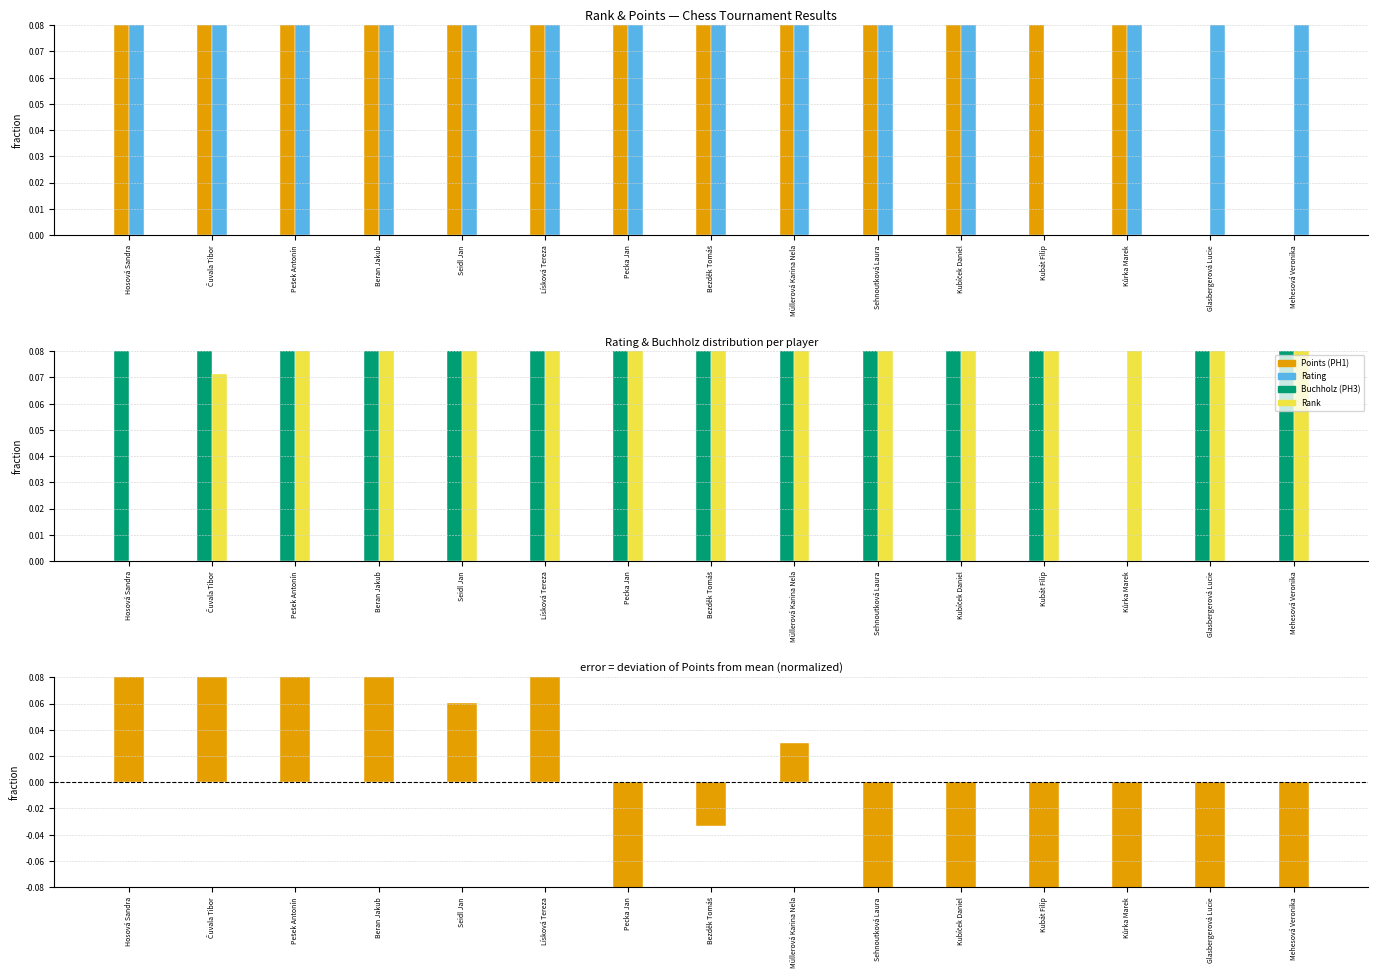

What is the difference between the Rank values at Lísková Tereza and Kubíček Daniel?

0.4